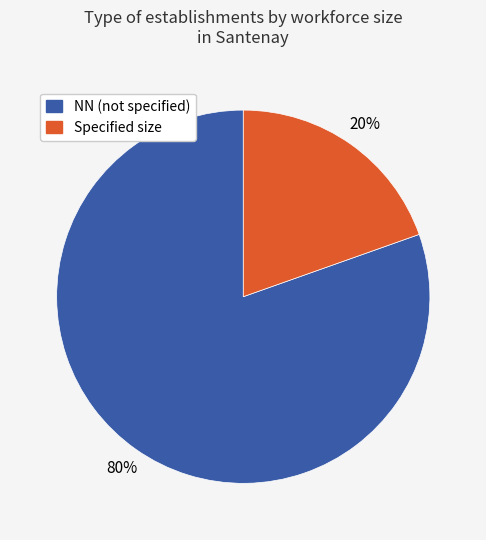

To the nearest percent, what is the average slice percentage?

50%